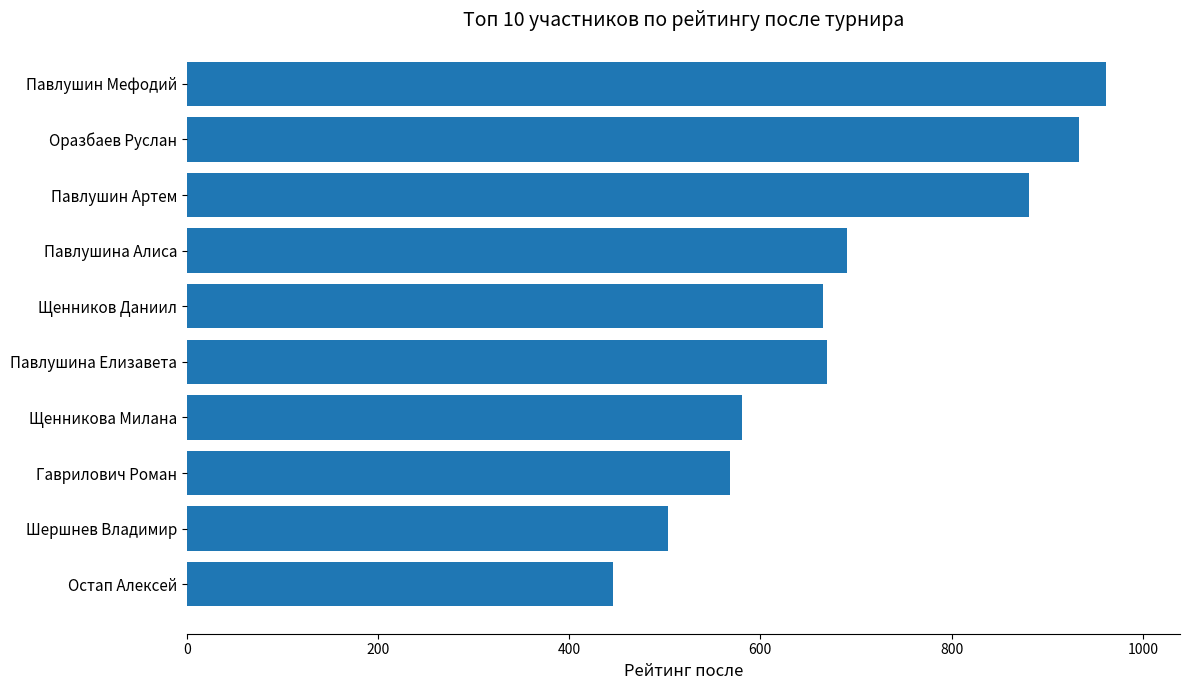

At which label is the value closest to 704?

Павлушина Алиса